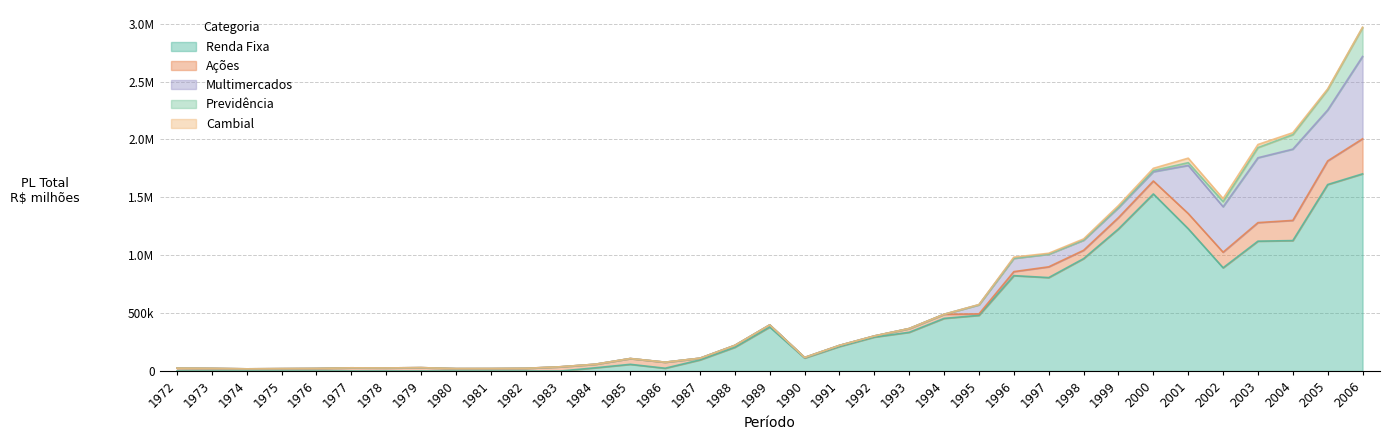

At which category is the sum across all series the highest?

2006